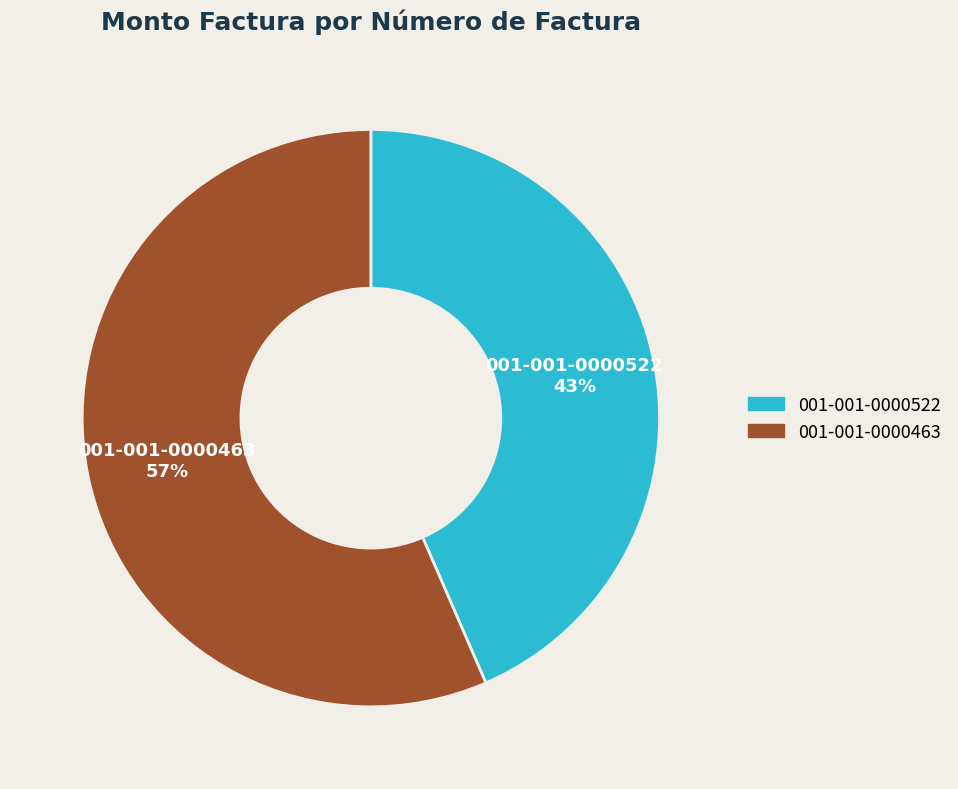

Count the number of slices in the pie.

2